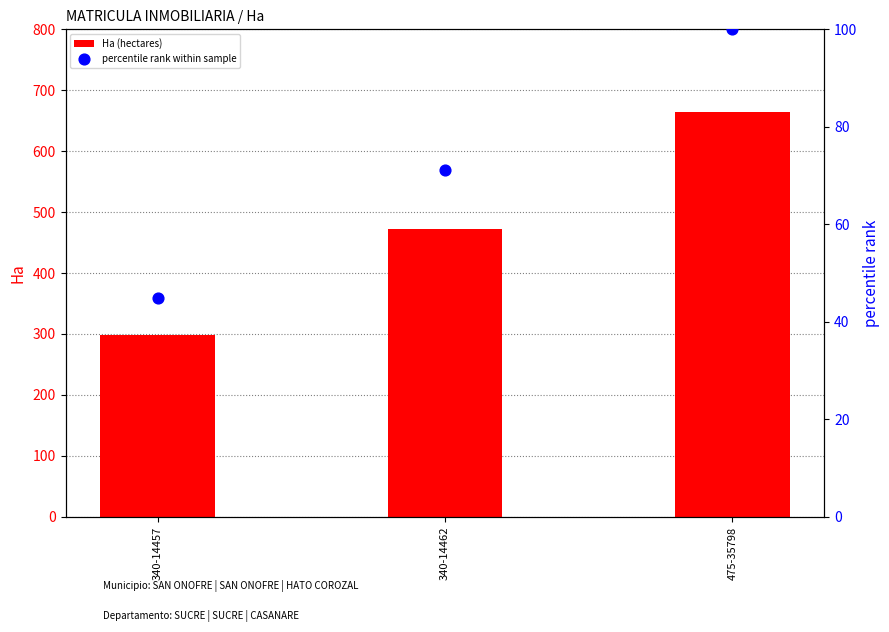

Which series has the largest total across all categories?

Ha (hectares)